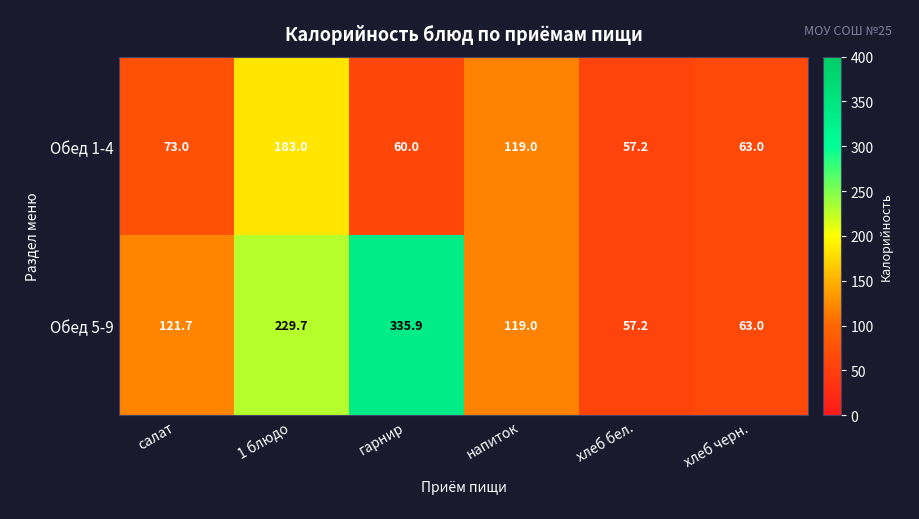

What is the sum of the Обед 1-4 values at гарнир and салат?

133.0